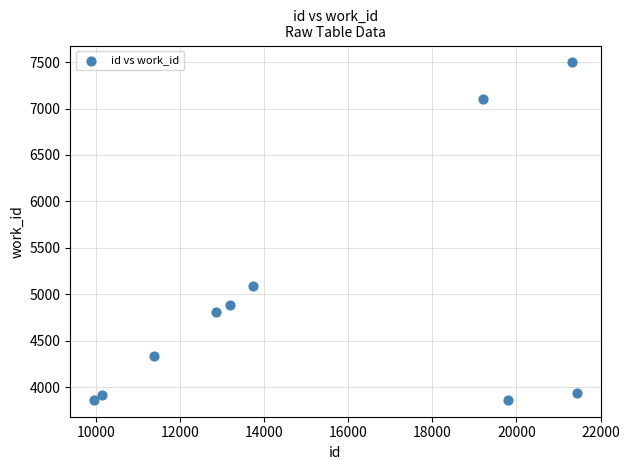

What Y value in the scatter plot is closest to 5681?

5088